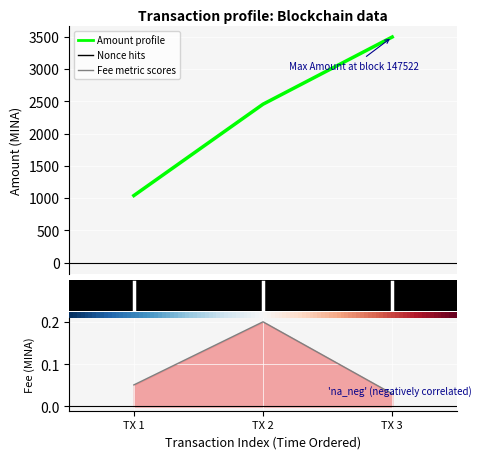

What is the average value of the Fee series?

0.1